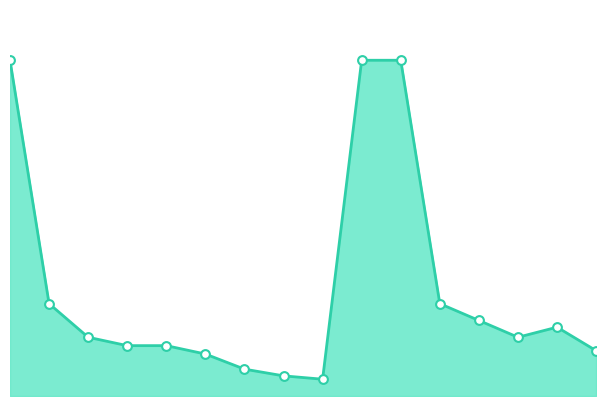

Is this an area chart (filled region under the line)?

Yes